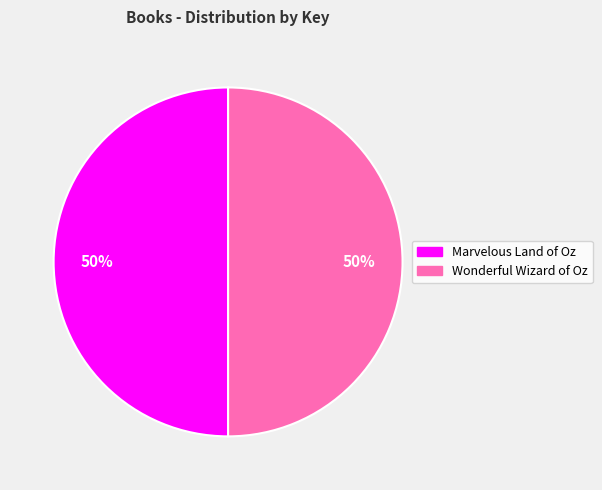

Is it true that Wonderful Wizard of Oz is 63% of the pie?

False